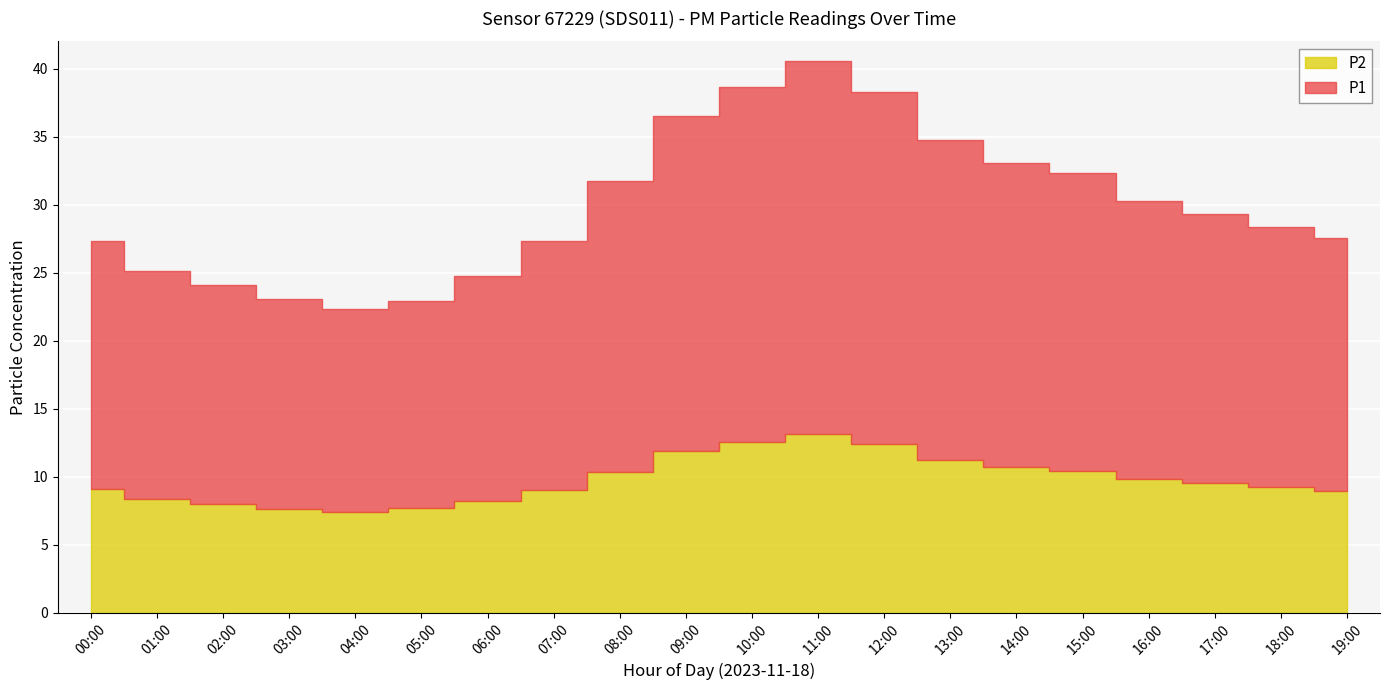

Rank the categories by P1 value from highest to lowest.

11:00, 10:00, 12:00, 09:00, 13:00, 14:00, 15:00, 08:00, 16:00, 17:00, 18:00, 00:00, 19:00, 07:00, 01:00, 06:00, 02:00, 03:00, 05:00, 04:00